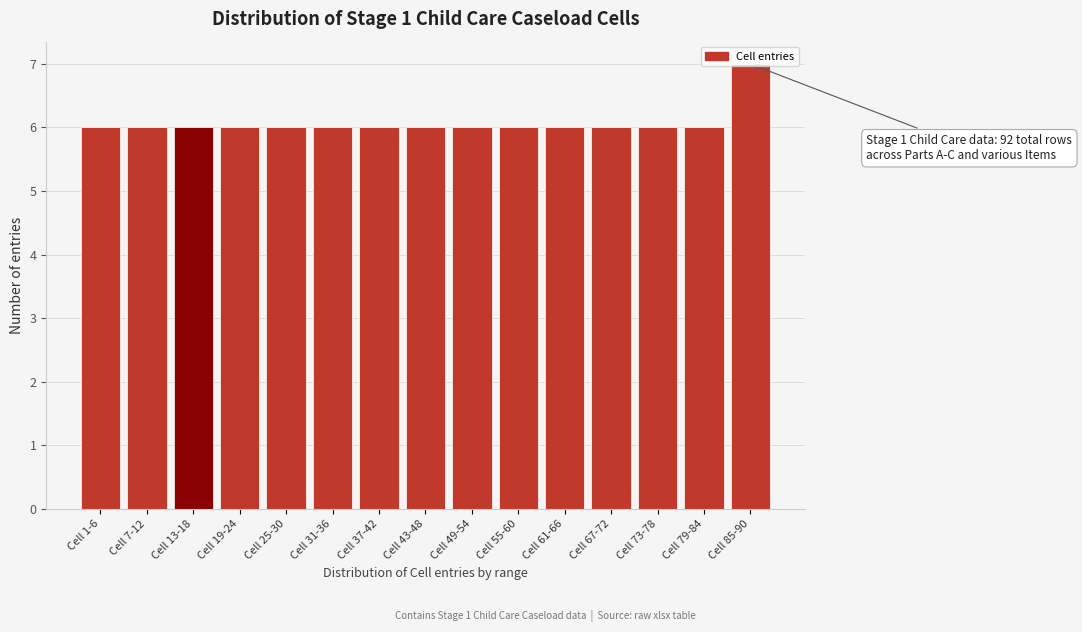

What is the change in value from Cell 1-6 to Cell 85-90?

+1